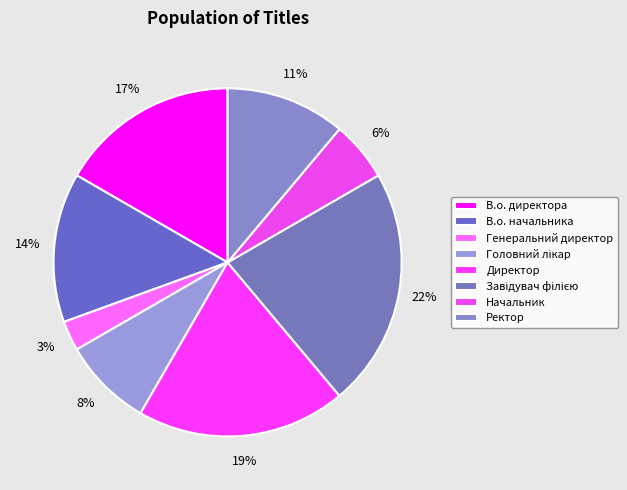

Count the number of slices in the pie.

8